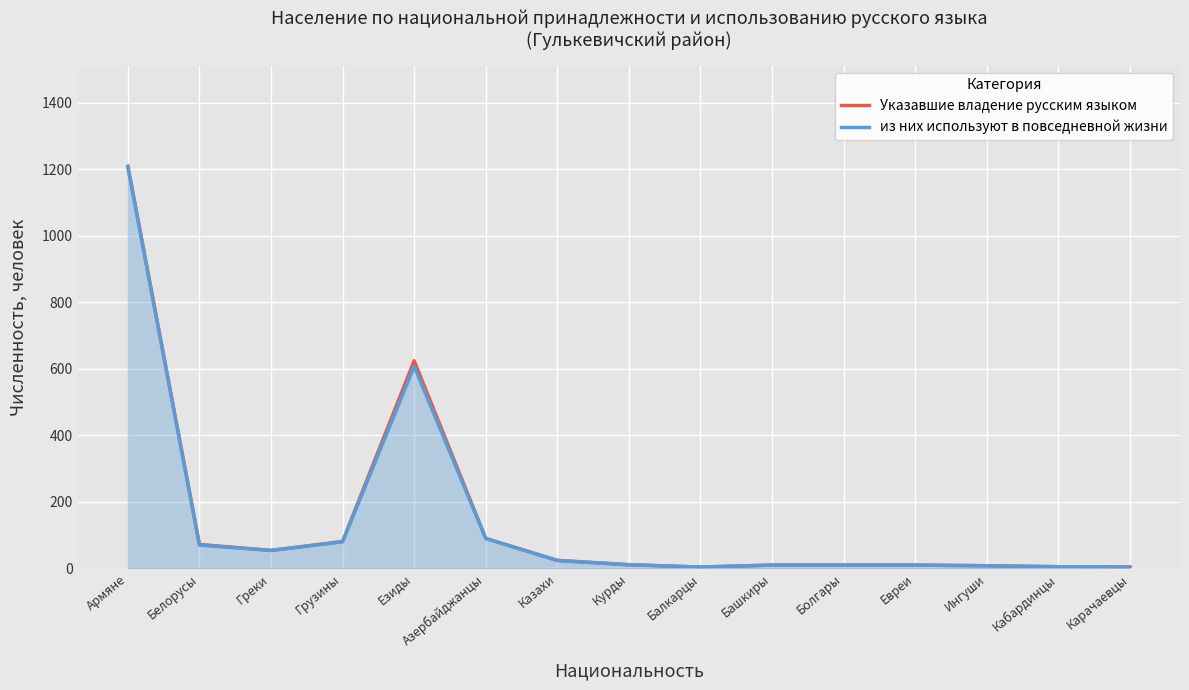

True or false: Указавшие владение русским языком and из них используют в повседневной жизни intersect in this chart.

False